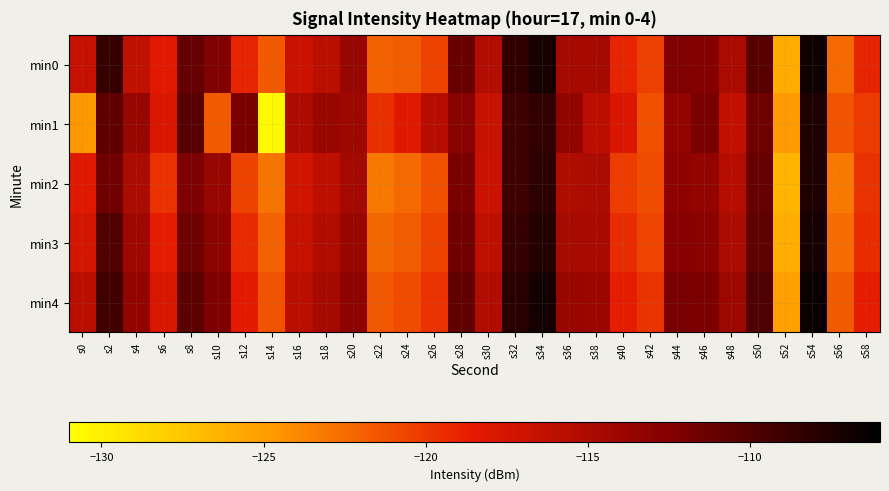

Reading left to right, list all the values displayed in this chart.

min0: s0=-116.6	s2=-108.7	s4=-116.2	s6=-118.4	s8=-111.0	s10=-112.4	s12=-119.0	s14=-121.6	s16=-116.8	s18=-115.8	s20=-113.8	s22=-122.0	s24=-121.8	s26=-120.5	s28=-111.1	s30=-115.4	s32=-108.4	s34=-107.1	s36=-114.6	s38=-114.6	s40=-119.0	s42=-120.4	s44=-112.4	s46=-112.6	s48=-114.9	s50=-110.3	s52=-125.9	s54=-106.8	s56=-122.5	s58=-119.0
min1: s0=-124.7	s2=-110.6	s4=-113.8	s6=-117.9	s8=-110.3	s10=-121.7	s12=-112.0	s14=-130.7	s16=-115.1	s18=-113.9	s20=-114.2	s22=-119.5	s24=-118.3	s26=-115.6	s28=-112.8	s30=-116.7	s32=-109.1	s34=-108.5	s36=-113.4	s38=-115.9	s40=-117.8	s42=-121.2	s44=-113.5	s46=-112.0	s48=-116.3	s50=-111.5	s52=-124.8	s54=-107.5	s56=-121.4	s58=-120.1
min2: s0=-118.3	s2=-111.4	s4=-115.0	s6=-119.7	s8=-112.2	s10=-113.8	s12=-120.5	s14=-122.9	s16=-117.2	s18=-116.0	s20=-114.5	s22=-123.1	s24=-122.5	s26=-121.2	s28=-112.0	s30=-116.8	s32=-109.1	s34=-108.2	s36=-115.2	s38=-115.0	s40=-120.2	s42=-121.0	s44=-113.2	s46=-113.4	s48=-115.6	s50=-111.0	s52=-126.5	s54=-107.5	s56=-123.1	s58=-119.7
min3: s0=-117.5	s2=-110.0	s4=-114.3	s6=-118.6	s8=-111.4	s10=-113.1	s12=-119.3	s14=-122.1	s16=-116.5	s18=-115.3	s20=-113.9	s22=-122.3	s24=-121.8	s26=-120.5	s28=-111.5	s30=-116.1	s32=-108.7	s34=-107.8	s36=-114.7	s38=-114.8	s40=-119.4	s42=-120.6	s44=-112.7	s46=-112.9	s48=-115.0	s50=-110.7	s52=-126.0	s54=-107.2	s56=-122.6	s58=-119.4
min4: s0=-115.8	s2=-109.2	s4=-113.5	s6=-117.8	s8=-110.5	s10=-112.3	s12=-118.5	s14=-121.3	s16=-115.8	s18=-114.6	s20=-113.1	s22=-121.5	s24=-121.0	s26=-119.7	s28=-110.7	s30=-115.3	s32=-108.0	s34=-107.0	s36=-113.9	s38=-114.0	s40=-118.6	s42=-119.8	s44=-111.9	s46=-112.1	s48=-114.2	s50=-110.0	s52=-125.2	s54=-106.5	s56=-121.7	s58=-118.6